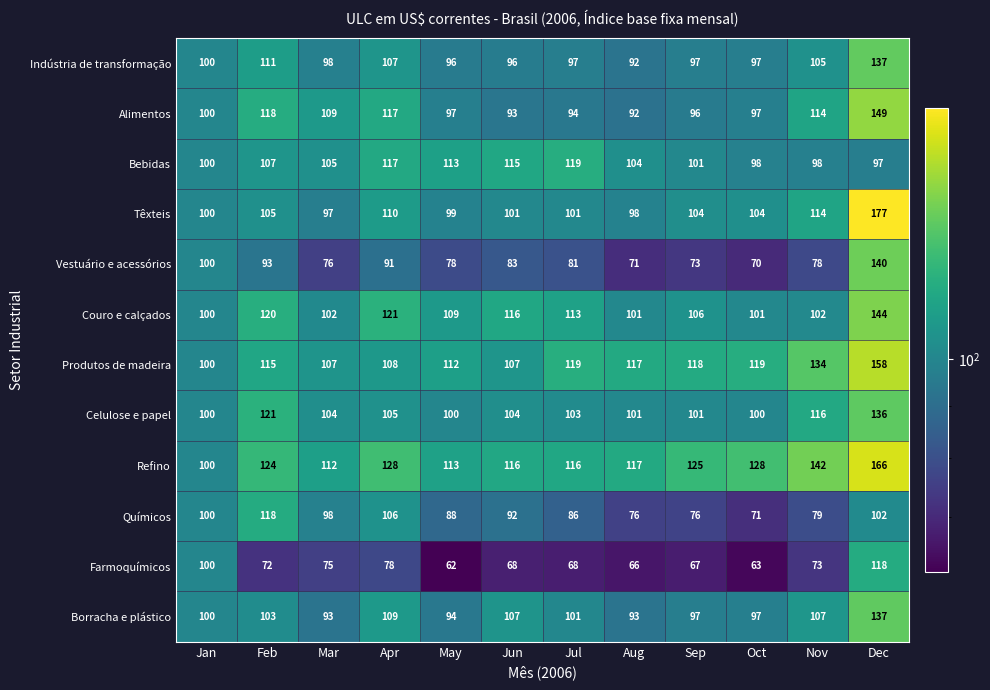

Where is Borracha e plástico nearest to the value 115?

Apr